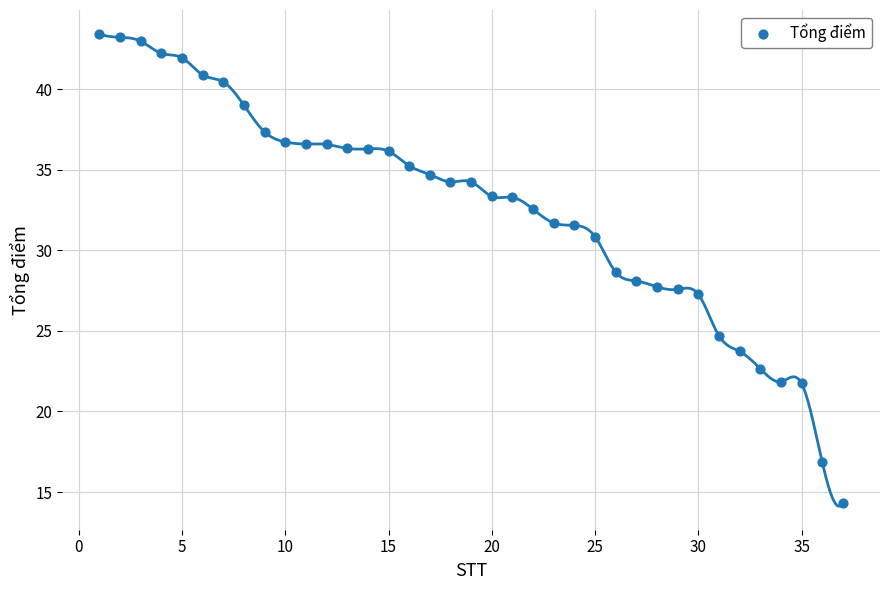

Count the number of points in this scatter plot.

37